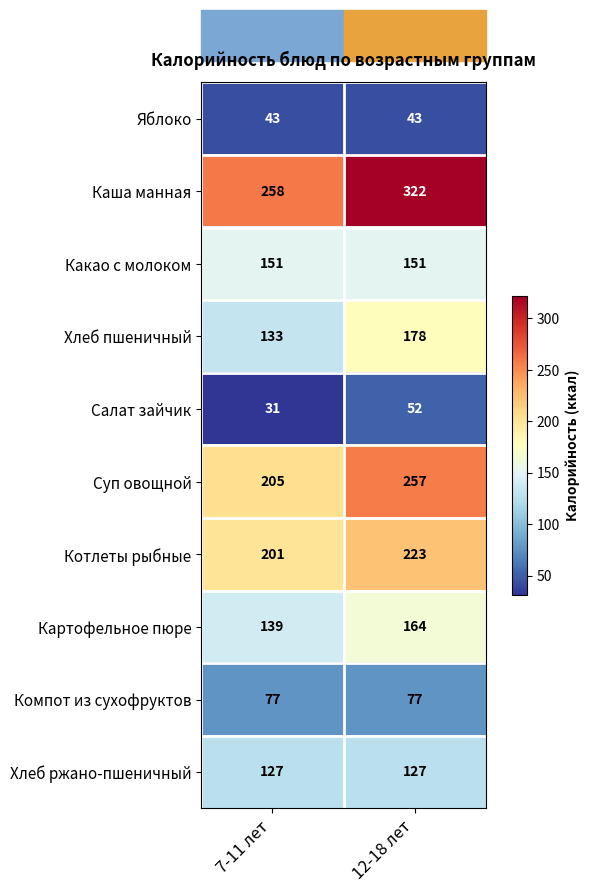

What is the minimum value shown in the chart?

31